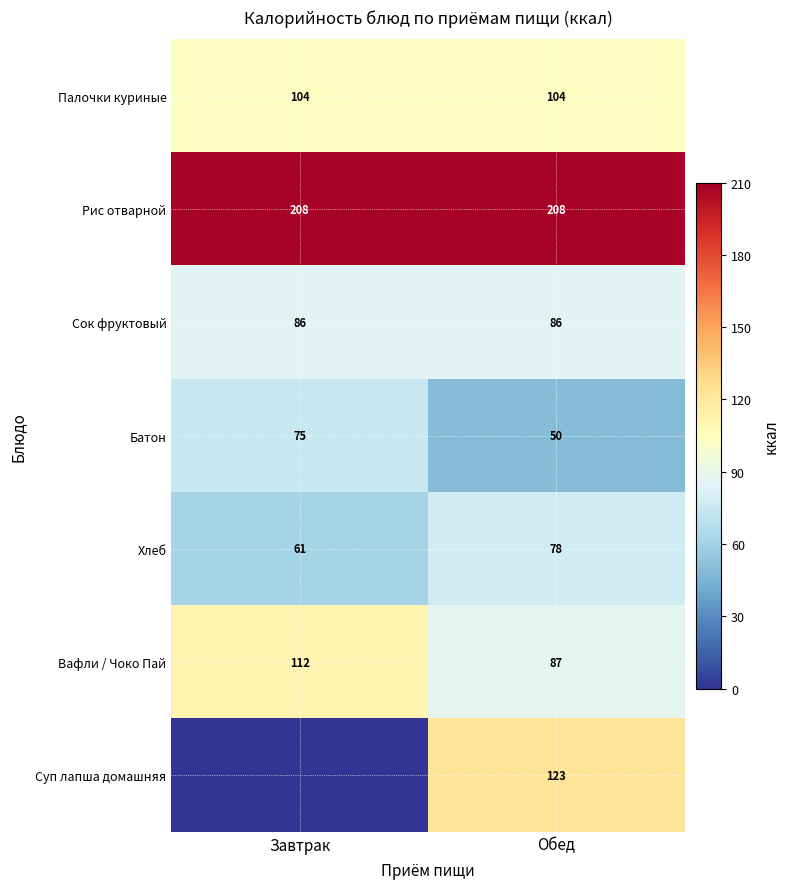

What is the average value of the Хлеб series?

70